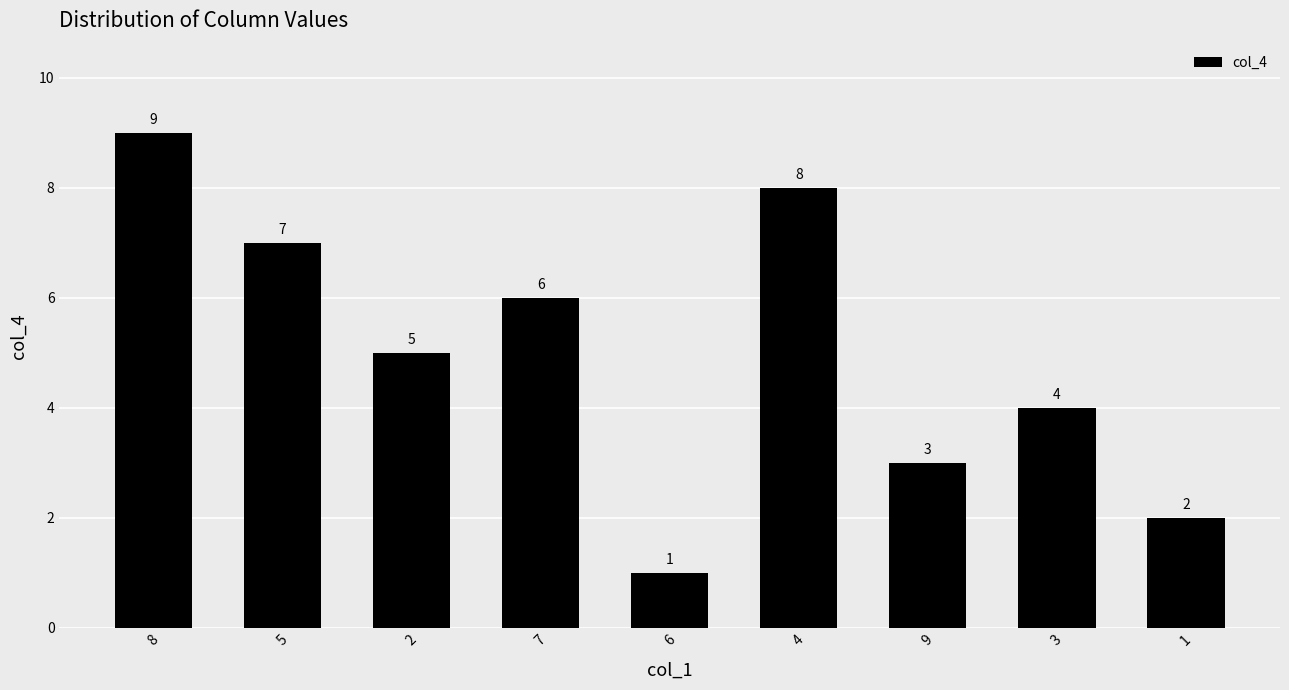

What is the label of the 2nd bar from the right?

3